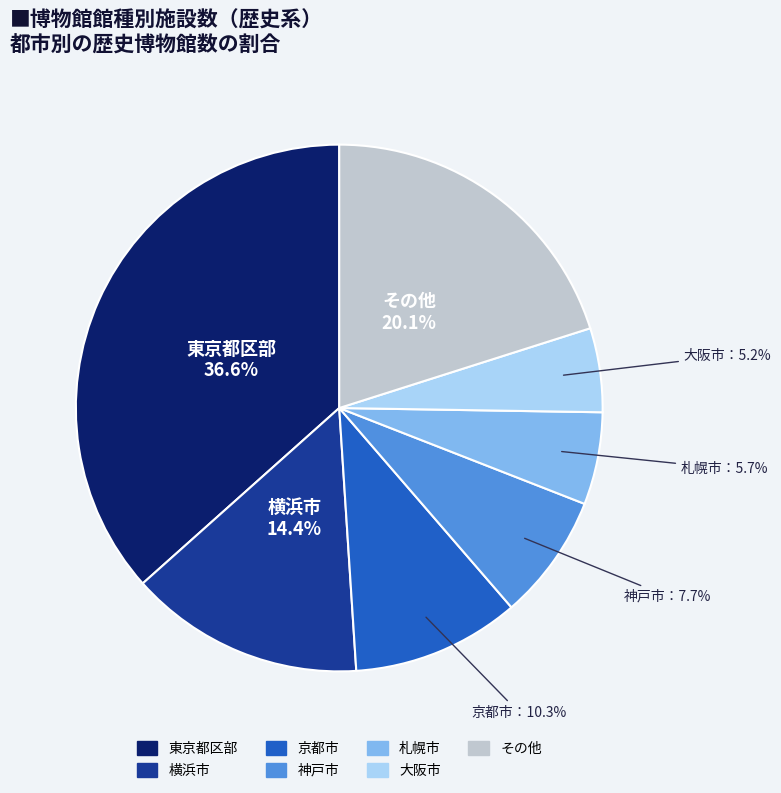

Does any single category account for the majority?

No